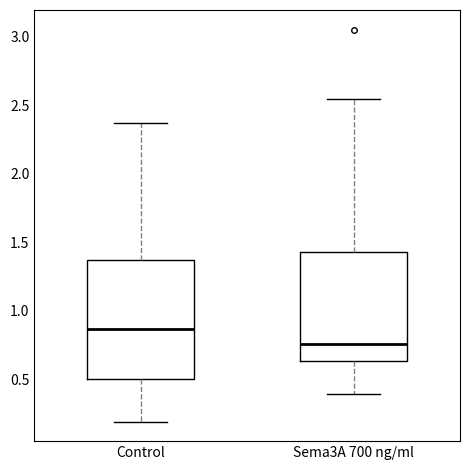

Reading left to right, read every box against the y-axis: the position of its median line, the range the box covers, and the ends of its whiskers. The values are not printed on the chart, so give them approximately, as read against the axis.

Control: median 0.85, box 0.50 to 1.35, whiskers 0.20 to 2.35
Sema3A 700 ng/ml: median 0.75, box 0.65 to 1.45, whiskers 0.40 to 2.55